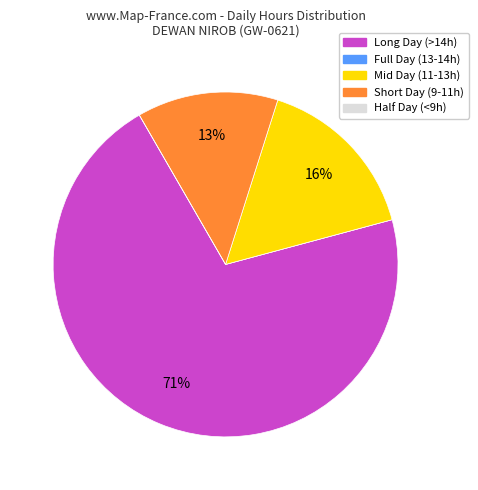

To the nearest percent, what is the average slice percentage?

20%